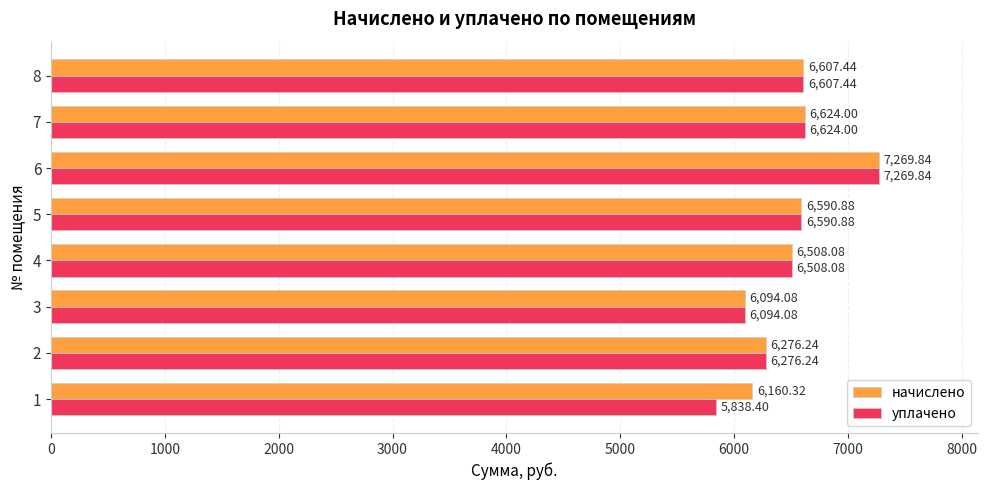

What is the difference between the maximum and minimum values in the начислено series?

1175.8